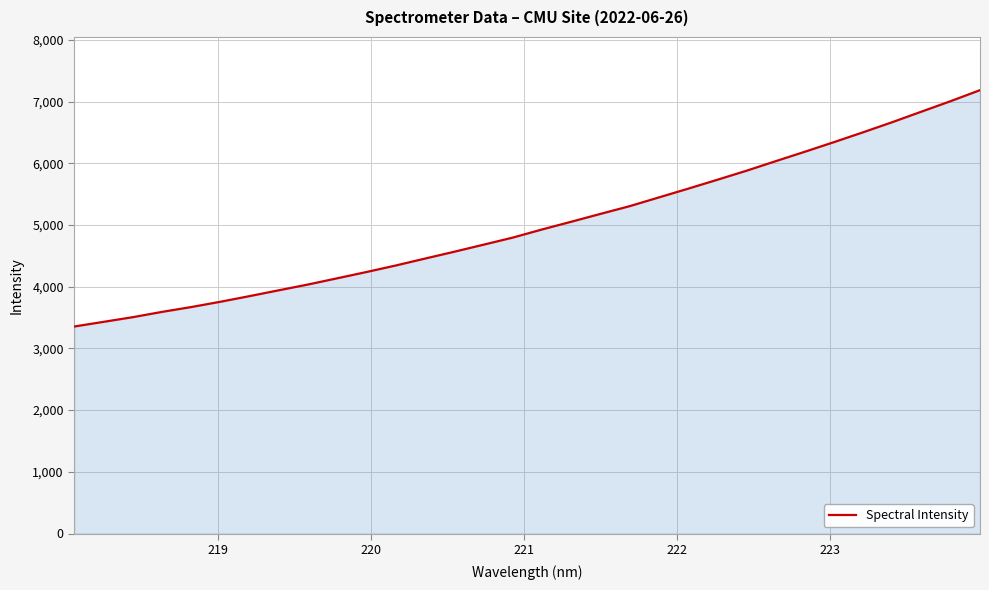

What is the maximum value shown in the chart?

7185.8